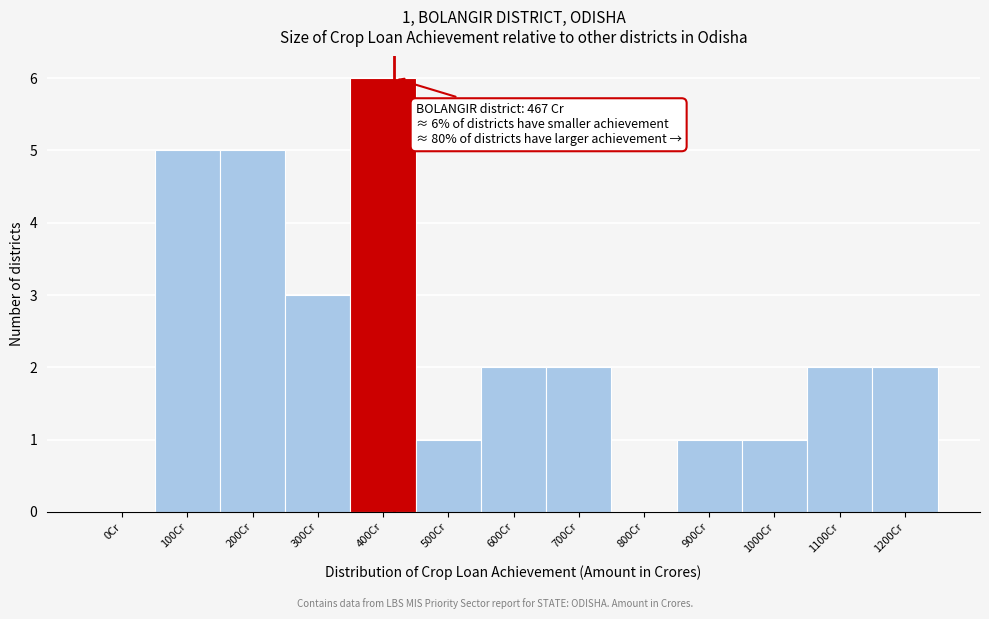

Reading left to right, transcribe all the data shown in this chart.

0Cr=0	100Cr=5	200Cr=5	300Cr=3	400Cr=6	500Cr=1	600Cr=2	700Cr=2	800Cr=0	900Cr=1	1000Cr=1	1100Cr=2	1200Cr=2